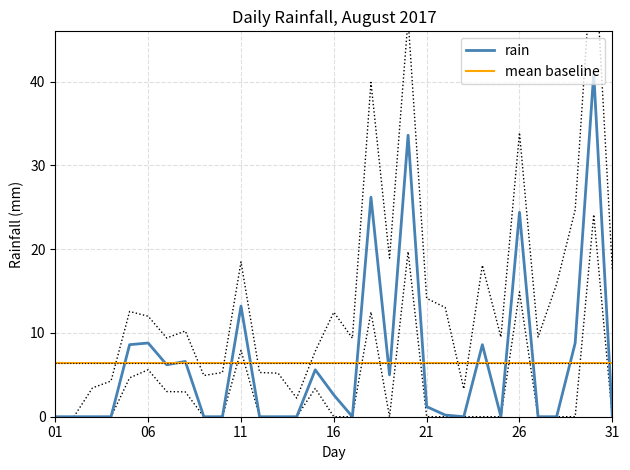

True or false: the data shows 27.6 at 2017-08-02.

False